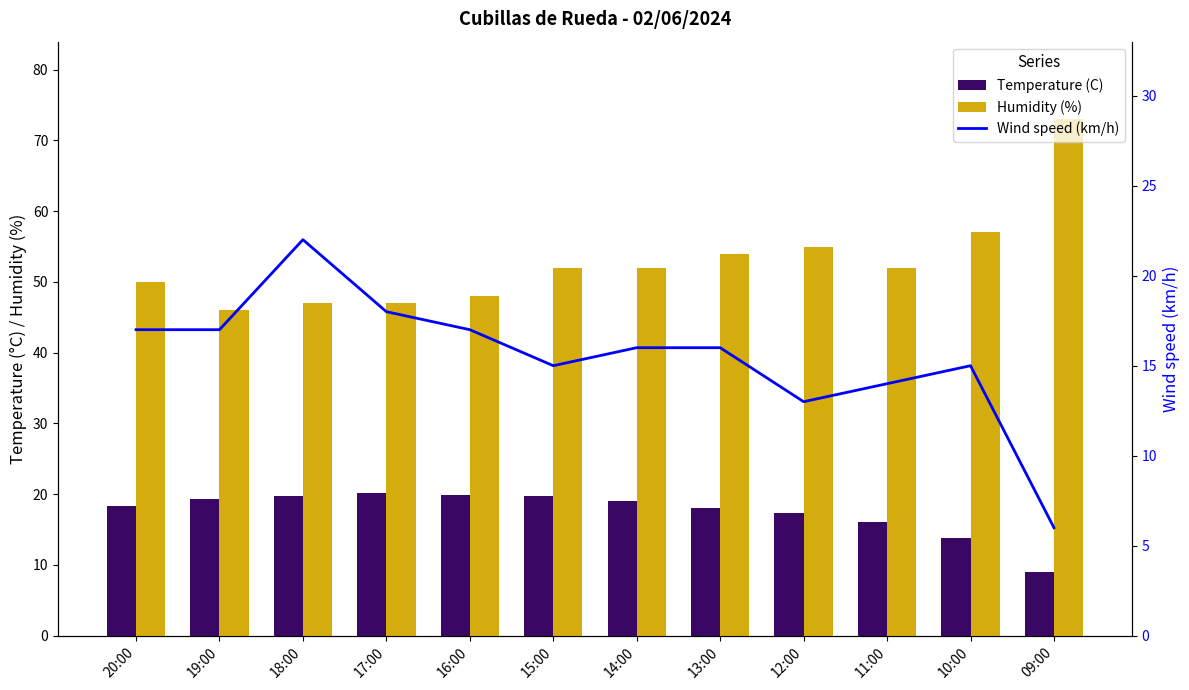

The Wind speed (km/h) series shows 35.0 at 18:00. True or false?

False